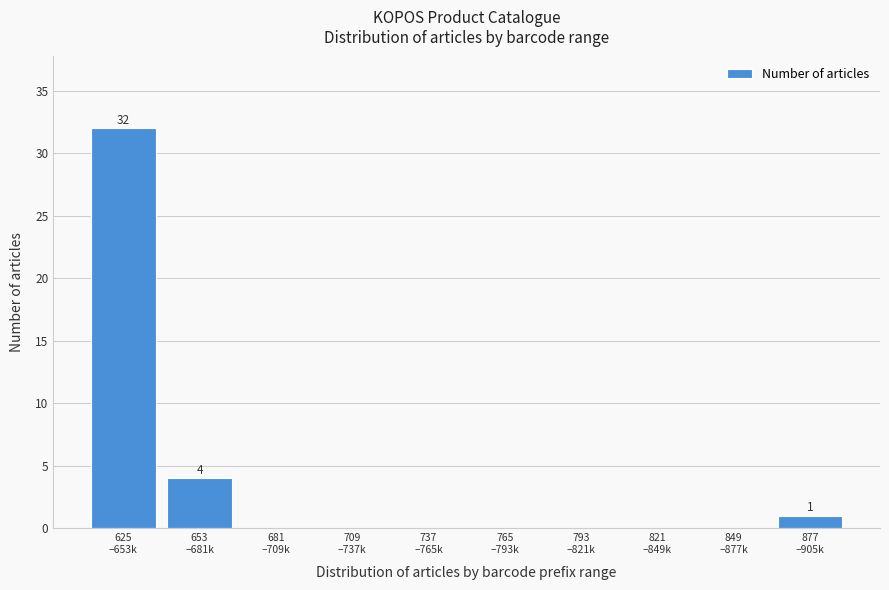

What is the greatest value displayed?

32